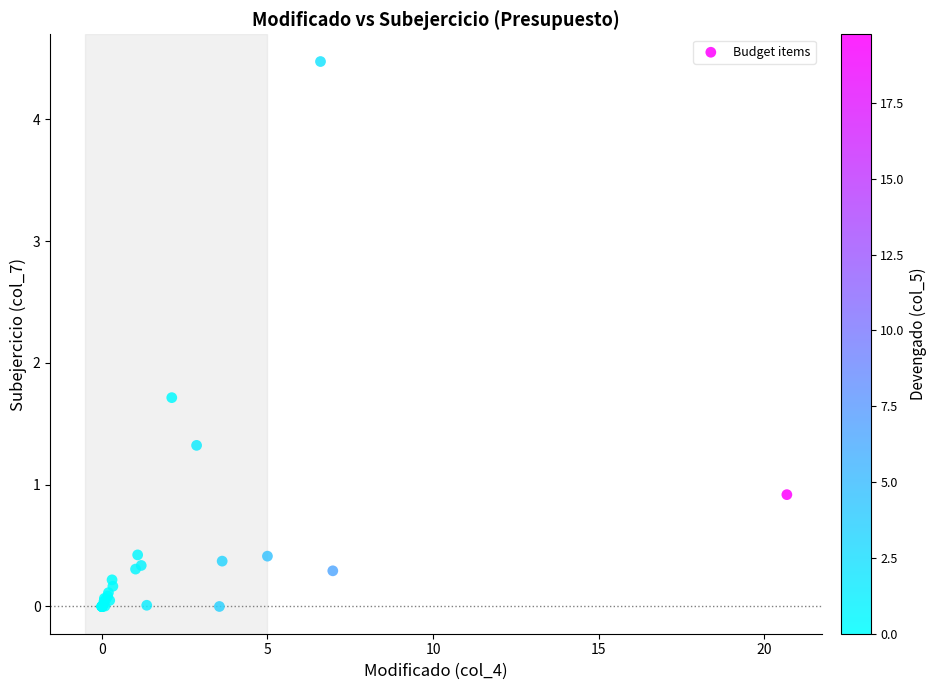

What Y value in the scatter plot is closest to 2?

1.7